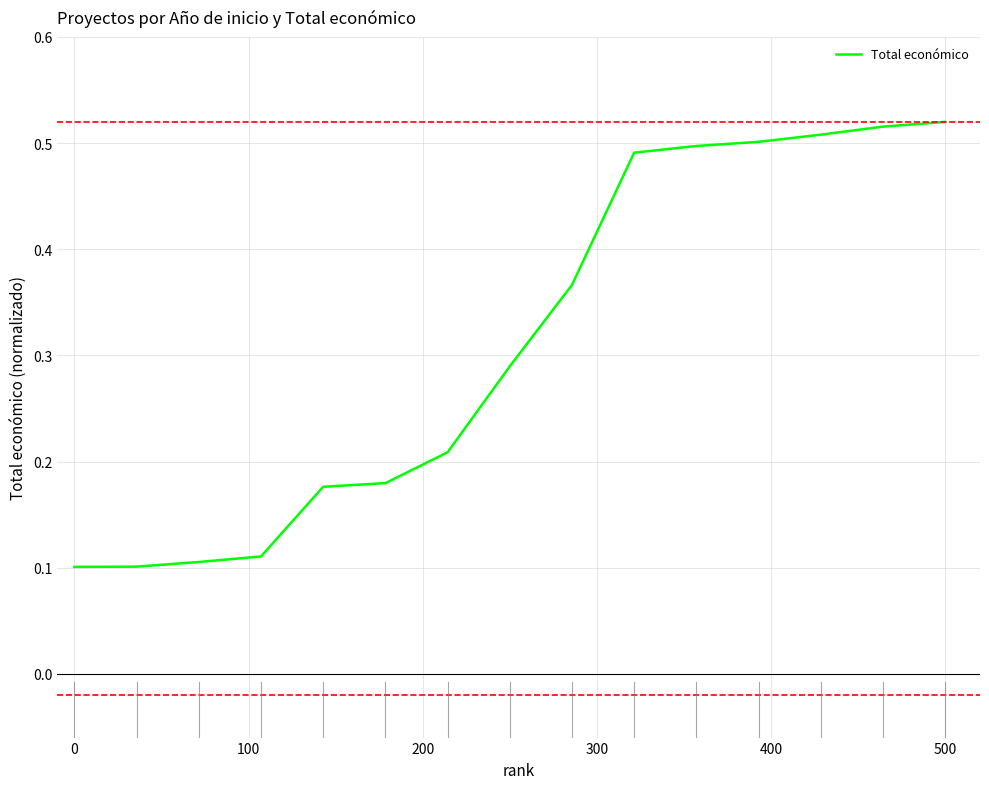

Is it true that the value at 0 is 0.1?

True